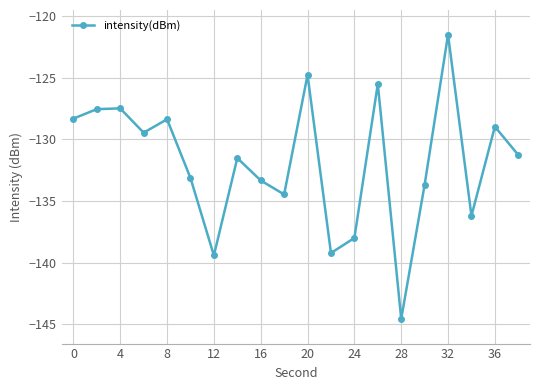

What is the greatest value displayed?

-121.5